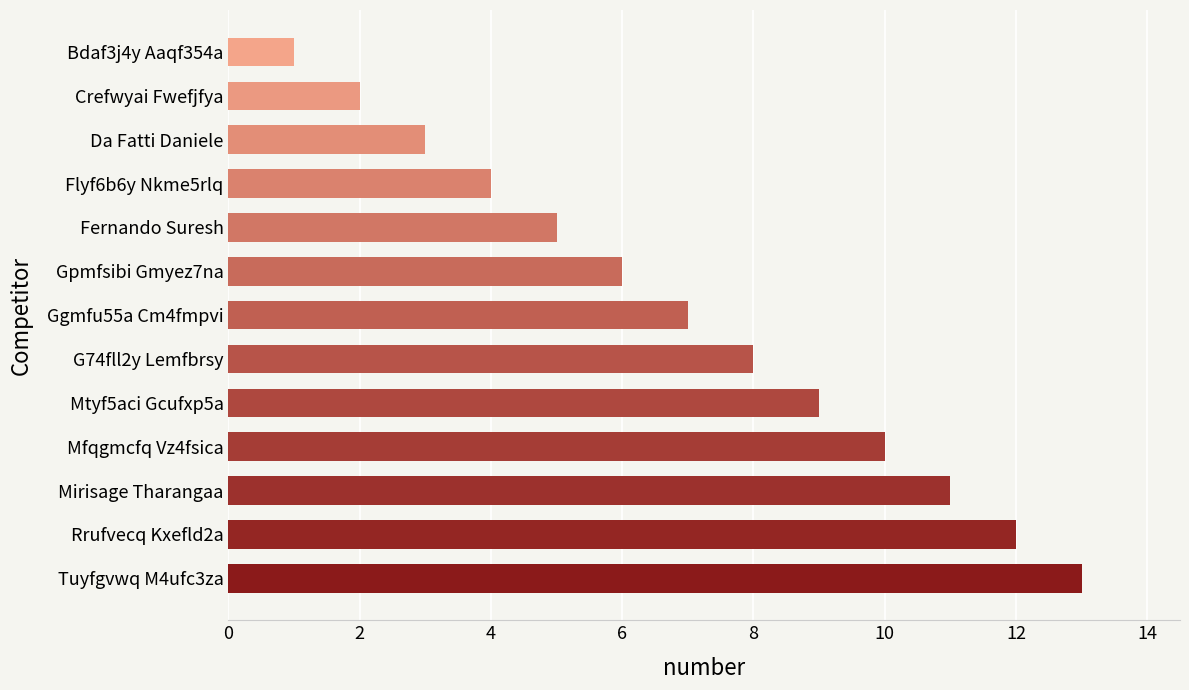

Rank the categories by value from lowest to highest.

Bdaf3j4y Aaqf354a, Crefwyai Fwefjfya, Da Fatti Daniele, Flyf6b6y Nkme5rlq, Fernando Suresh, Gpmfsibi Gmyez7na, Ggmfu55a Cm4fmpvi, G74fll2y Lemfbrsy, Mtyf5aci Gcufxp5a, Mfqgmcfq Vz4fsica, Mirisage Tharangaa, Rrufvecq Kxefld2a, Tuyfgvwq M4ufc3za